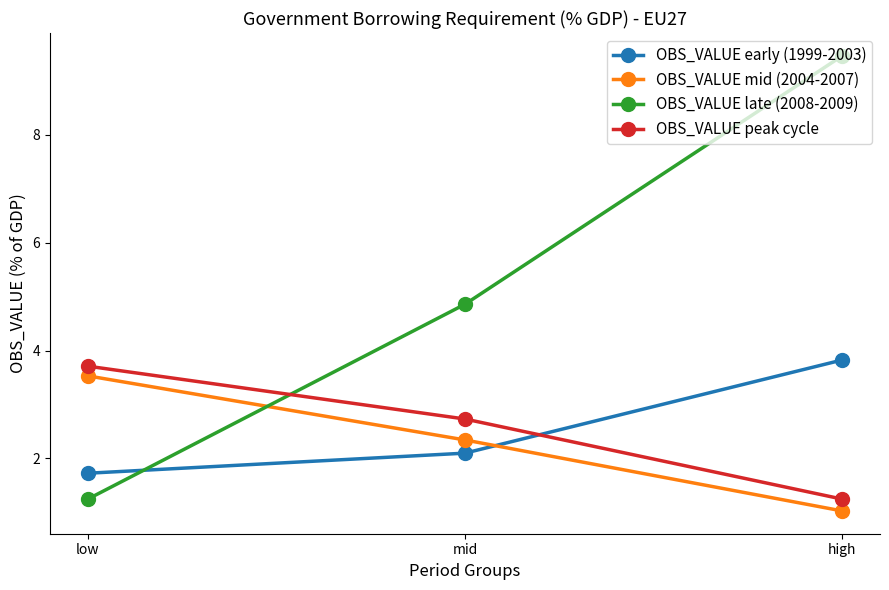

What position from the left is mid?

2